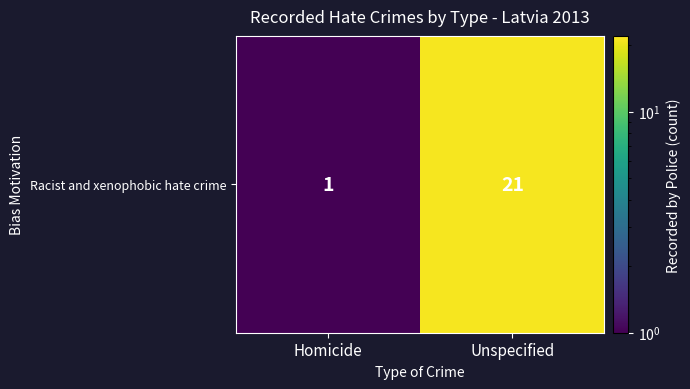

At which category does the chart reach its peak across all series?

Unspecified